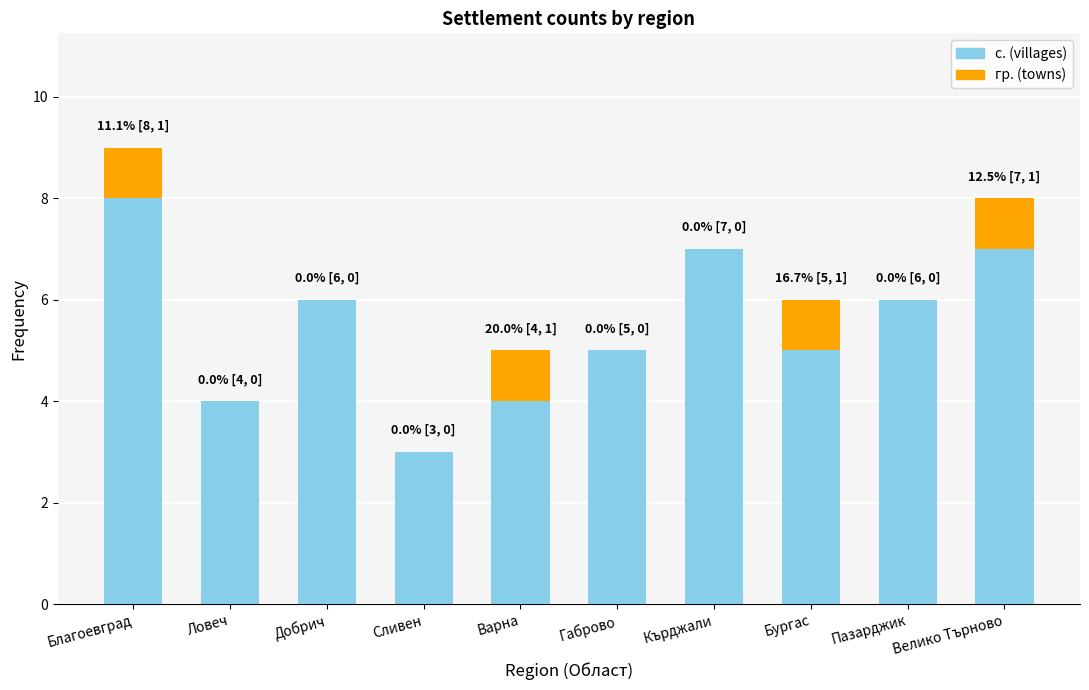

What value does the с. (villages) series have at Велико Търново?

7